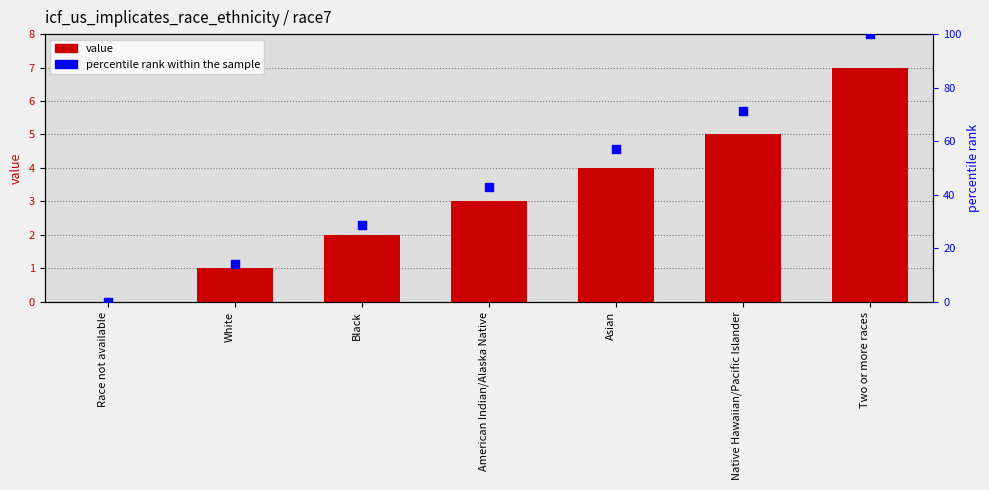

Which series contains the lowest Y value?

value